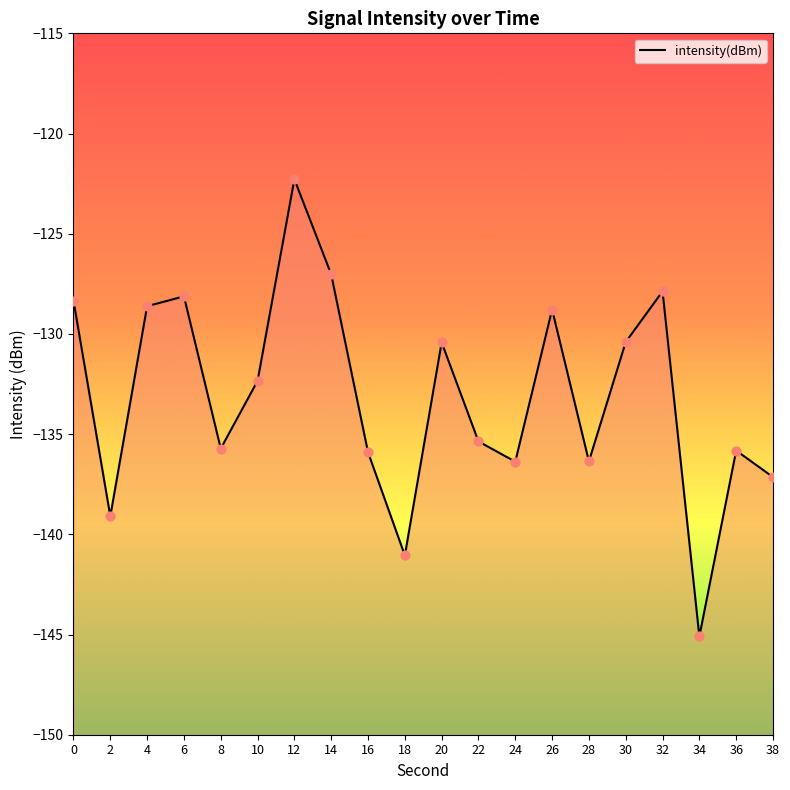

Between 22 and 12, which is larger?

12